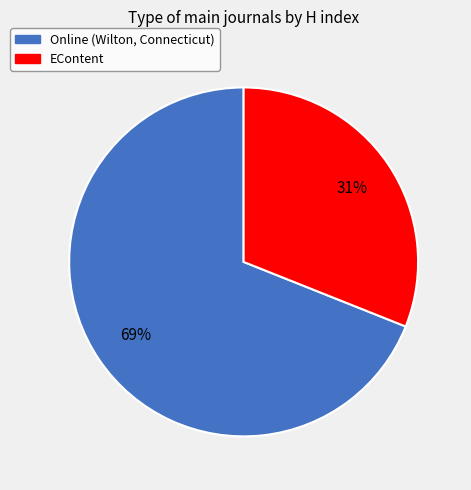

What is the ratio of the value at Online (Wilton, Connecticut) to the value at EContent?

2.2